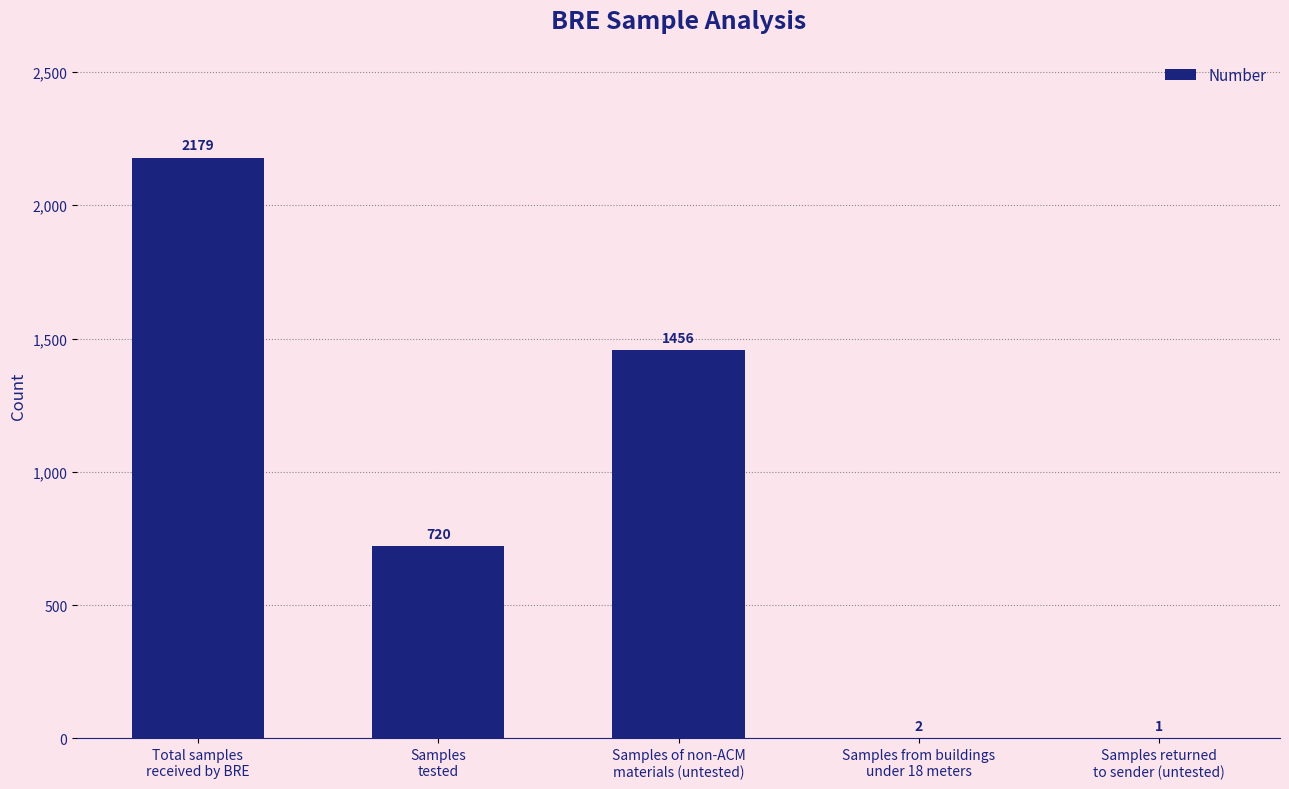

What is the greatest value displayed?

2179